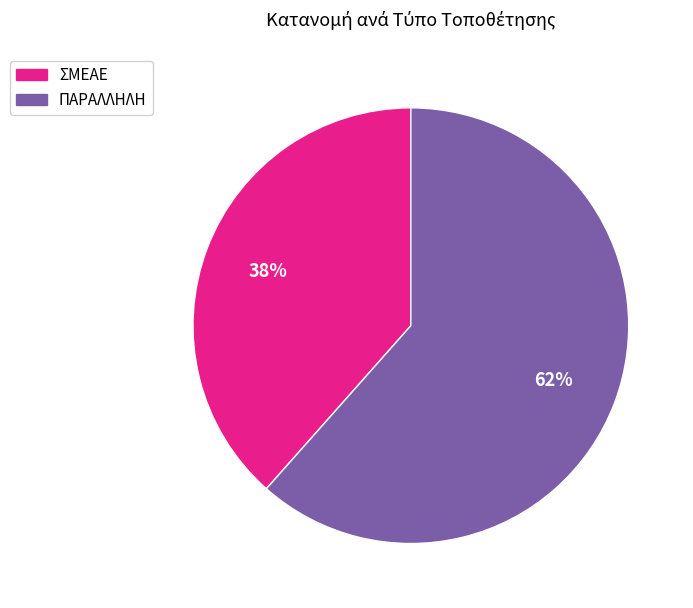

Do ΠΑΡΑΛΛΗΛΗ and ΣΜΕΑΕ together represent more than half of the pie?

Yes